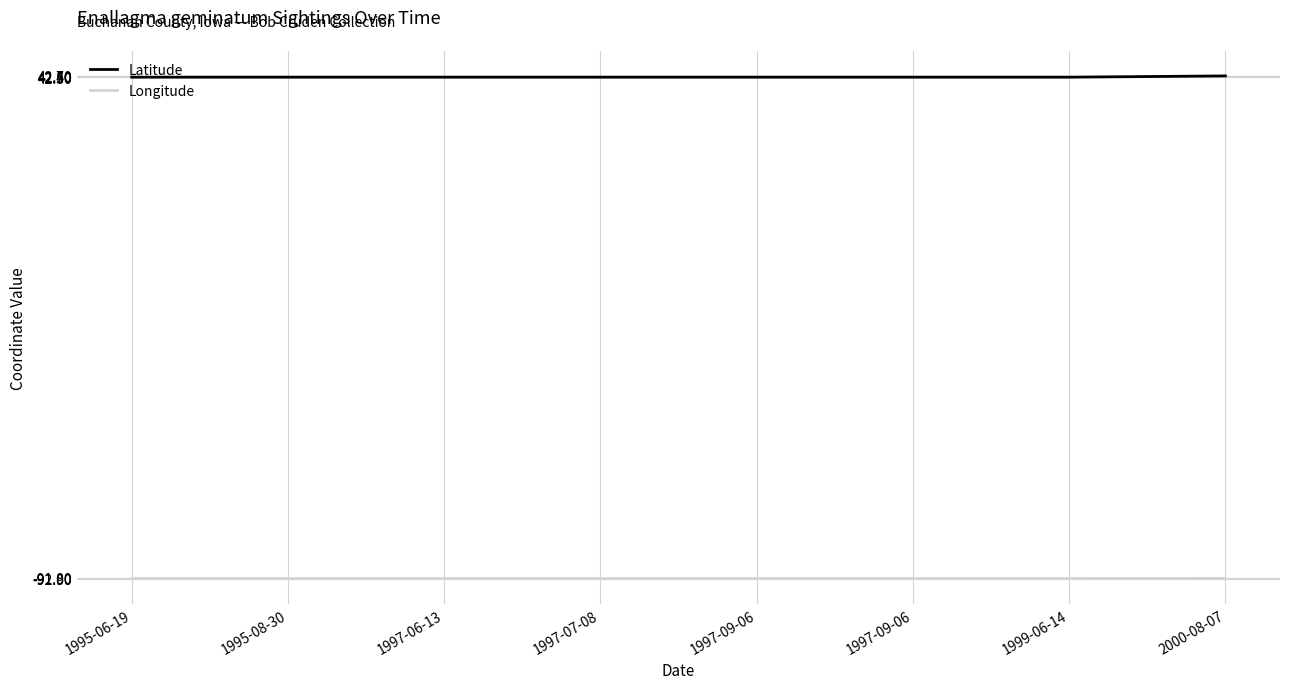

Does the chart display data point markers on the line(s)?

No